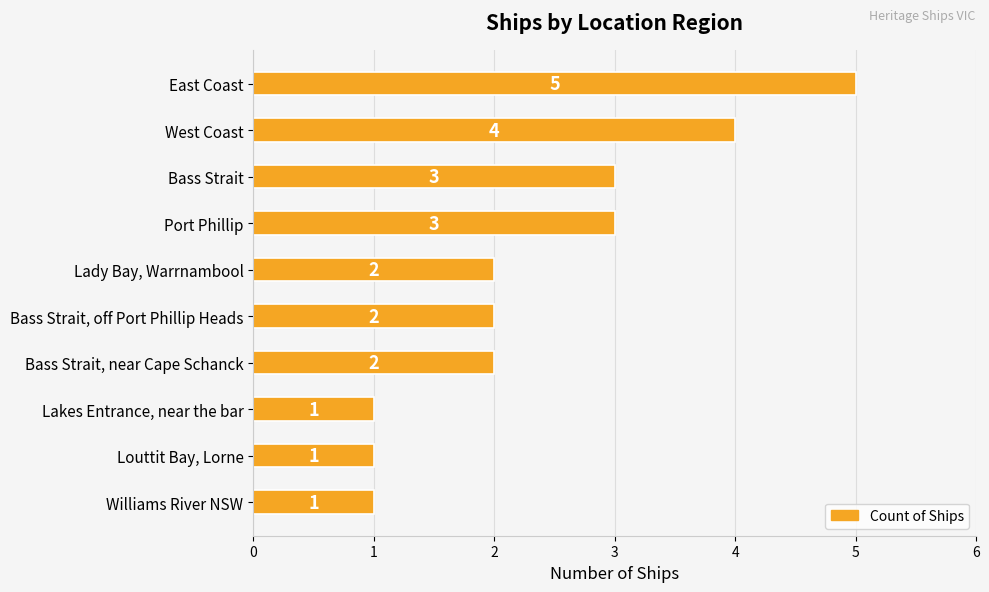

Which has a higher value, Williams River NSW or Bass Strait, off Port Phillip Heads?

Bass Strait, off Port Phillip Heads